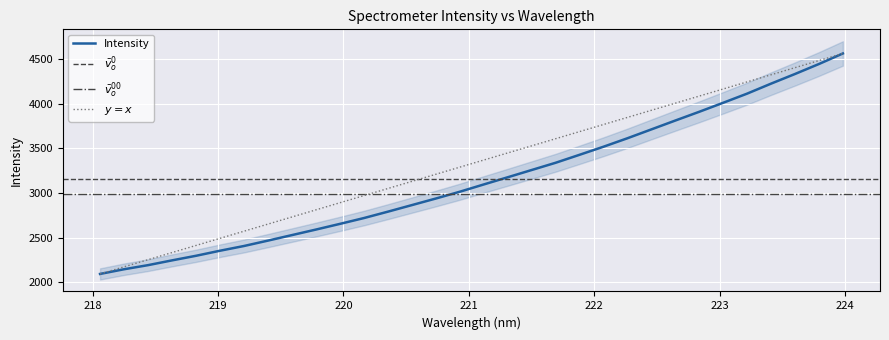

True or false: the data has more than 2 interior local peaks.

False